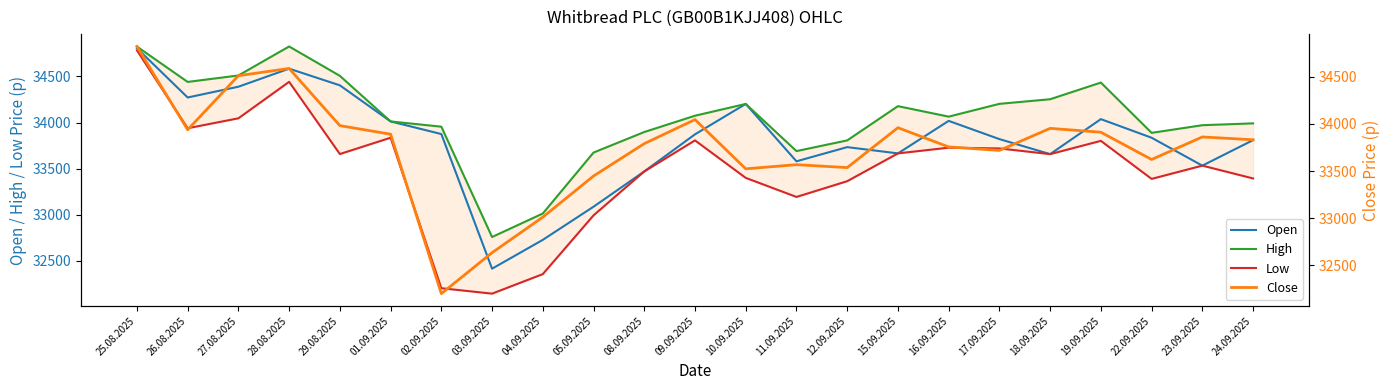

Reading right to left, transcribe all the data shown in this chart.

Open: 24.09.2025=33809	23.09.2025=33532	22.09.2025=33835	19.09.2025=34037	18.09.2025=33657	17.09.2025=33820	16.09.2025=34018	15.09.2025=33665	12.09.2025=33733	11.09.2025=33579	10.09.2025=34202	09.09.2025=33872	08.09.2025=33469	05.09.2025=33086	04.09.2025=32726	03.09.2025=32413	02.09.2025=33875	01.09.2025=34012	29.08.2025=34404	28.08.2025=34585	27.08.2025=34389	26.08.2025=34272	25.08.2025=34807
High: 24.09.2025=33991	23.09.2025=33971	22.09.2025=33888	19.09.2025=34434	18.09.2025=34253	17.09.2025=34203	16.09.2025=34064	15.09.2025=34178	12.09.2025=33806	11.09.2025=33690	10.09.2025=34202	09.09.2025=34074	08.09.2025=33897	05.09.2025=33674	04.09.2025=33012	03.09.2025=32757	02.09.2025=33955	01.09.2025=34012	29.08.2025=34507	28.08.2025=34826	27.08.2025=34511	26.08.2025=34441	25.08.2025=34825
Low: 24.09.2025=33393	23.09.2025=33532	22.09.2025=33388	19.09.2025=33801	18.09.2025=33657	17.09.2025=33719	16.09.2025=33727	15.09.2025=33665	12.09.2025=33363	11.09.2025=33192	10.09.2025=33399	09.09.2025=33806	08.09.2025=33469	05.09.2025=32992	04.09.2025=32354	03.09.2025=32142	02.09.2025=32201	01.09.2025=33835	29.08.2025=33658	28.08.2025=34442	27.08.2025=34046	26.08.2025=33938	25.08.2025=34784
Close: 24.09.2025=33832	23.09.2025=33862	22.09.2025=33623	19.09.2025=33912	18.09.2025=33953	17.09.2025=33719	16.09.2025=33756	15.09.2025=33960	12.09.2025=33537	11.09.2025=33568	10.09.2025=33524	09.09.2025=34046	08.09.2025=33791	05.09.2025=33448	04.09.2025=33012	03.09.2025=32635	02.09.2025=32201	01.09.2025=33891	29.08.2025=33982	28.08.2025=34588	27.08.2025=34511	26.08.2025=33938	25.08.2025=34821